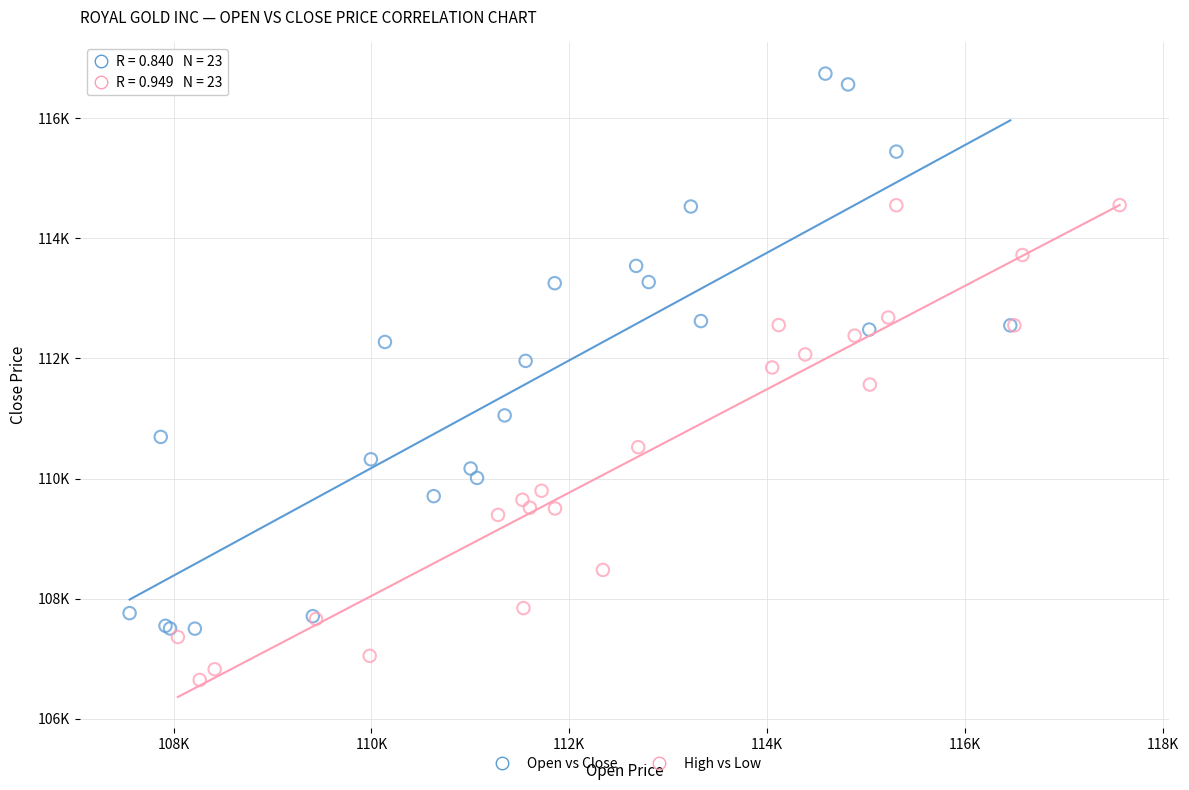

Which series has the largest Y range (max minus min)?

Open vs Close